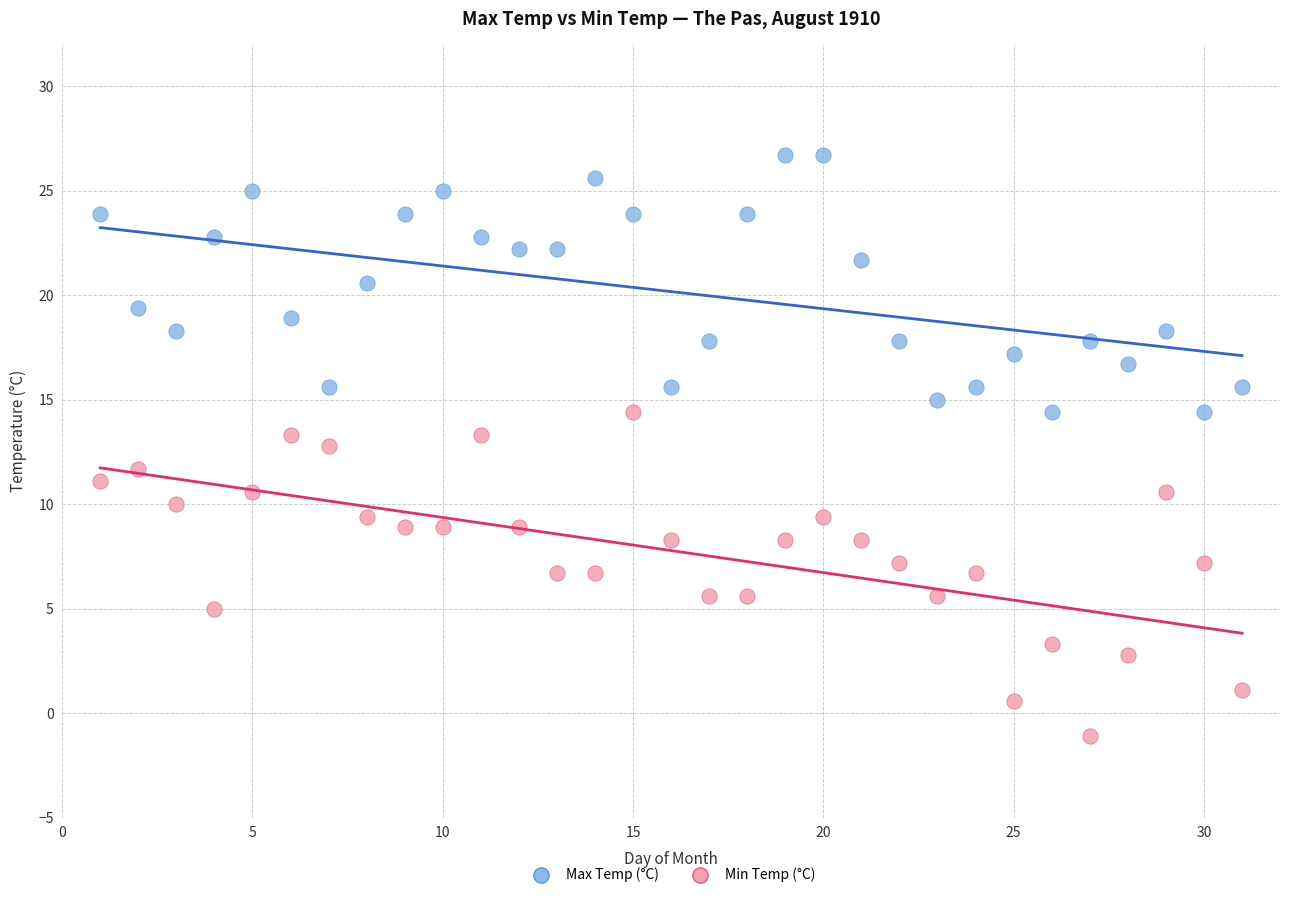

Which series reaches the minimum Y coordinate?

Min Temp (°C)